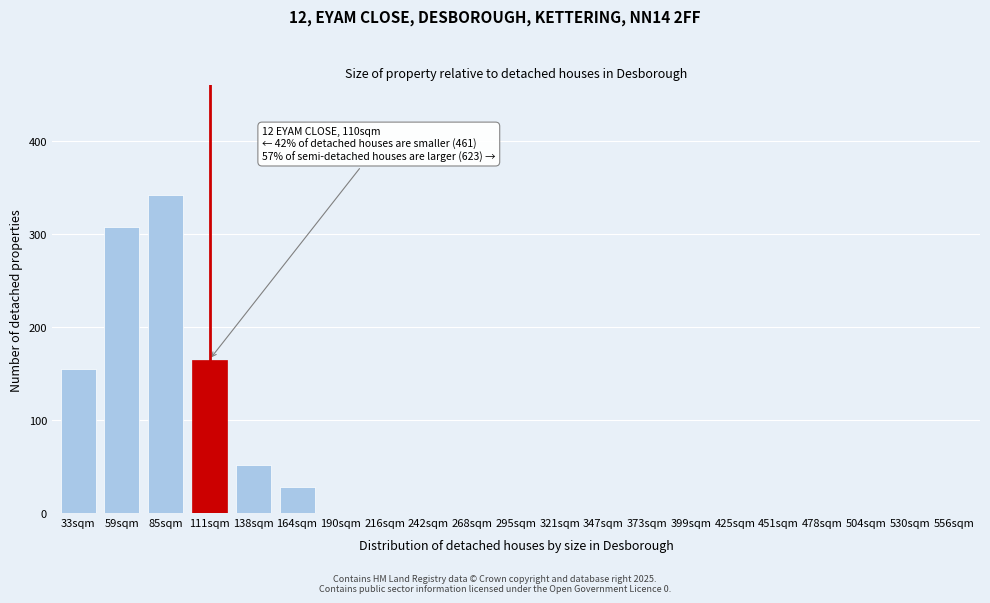

Reading right to left, what are all the values shown in this chart?

556sqm=0	530sqm=0	504sqm=0	478sqm=0	451sqm=0	425sqm=0	399sqm=0	373sqm=0	347sqm=0	321sqm=0	295sqm=0	268sqm=0	242sqm=0	216sqm=0	190sqm=0	164sqm=28	138sqm=52	111sqm=165	85sqm=342	59sqm=308	33sqm=155